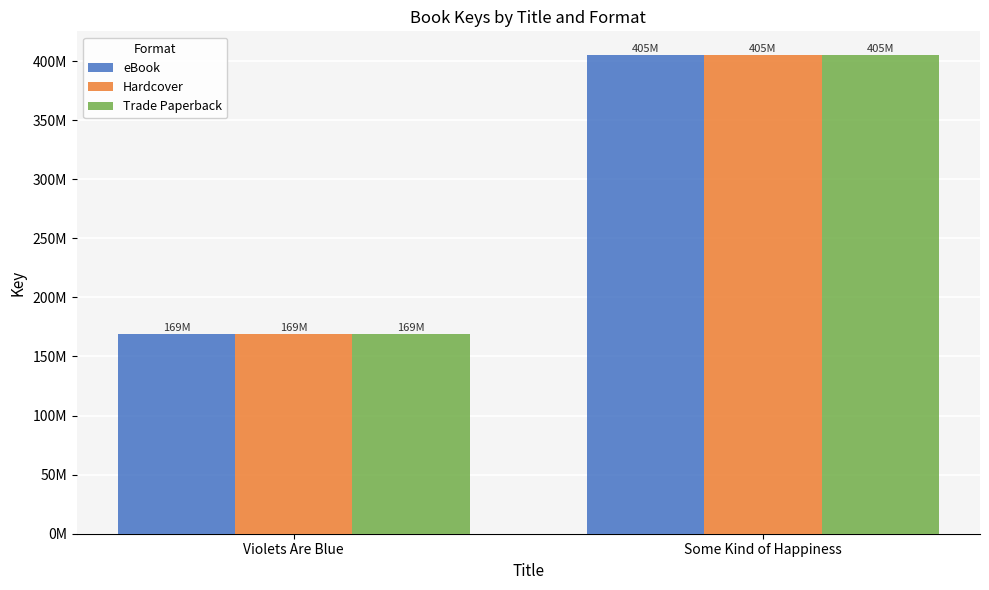

What is the approximate value of Trade Paperback at Some Kind of Happiness, to the nearest 50?

404955700